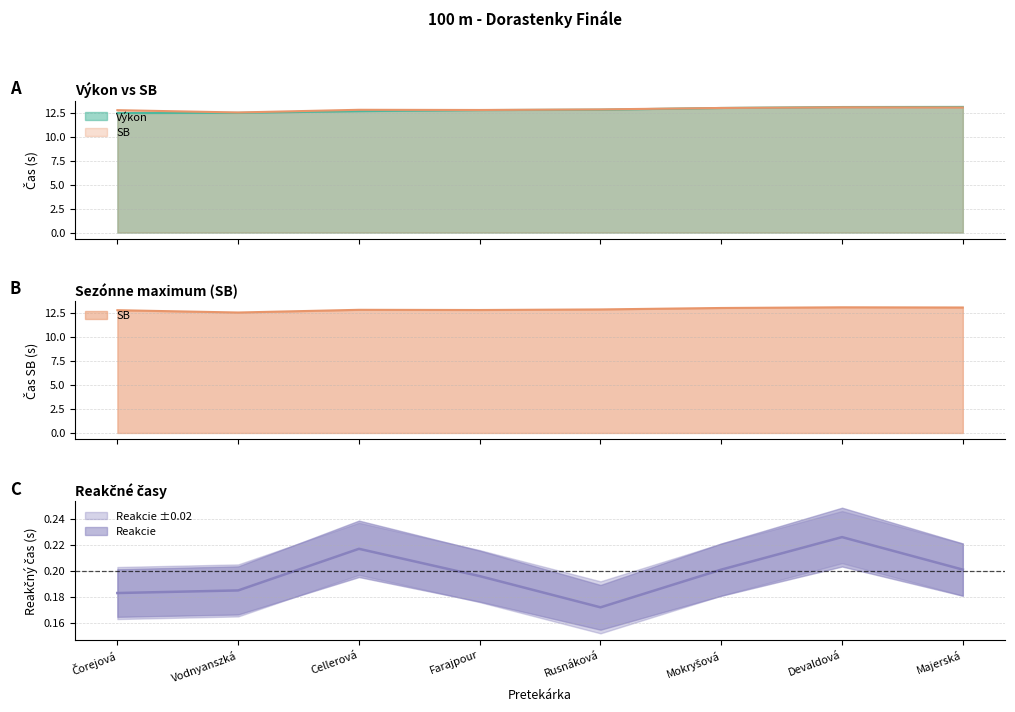

What is the average value of the Výkon series?

12.8